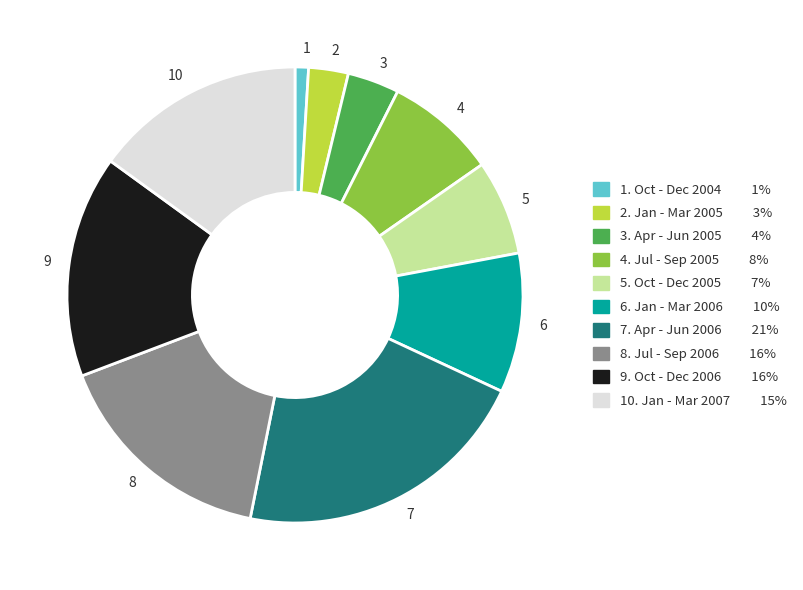

Is there any slice that represents more than half of the pie?

No